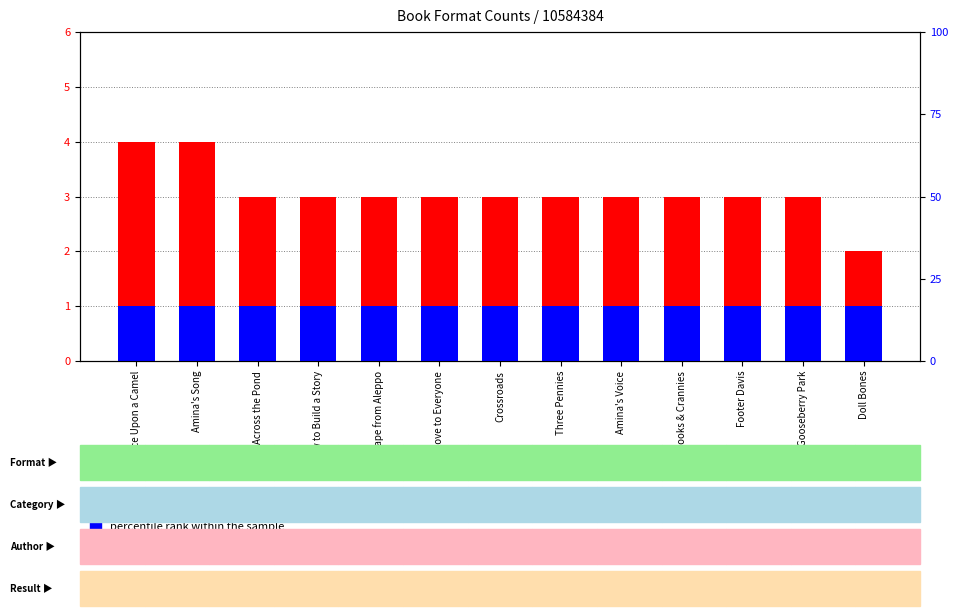

The value of count at How to Build a Story is 3. True or false?

True